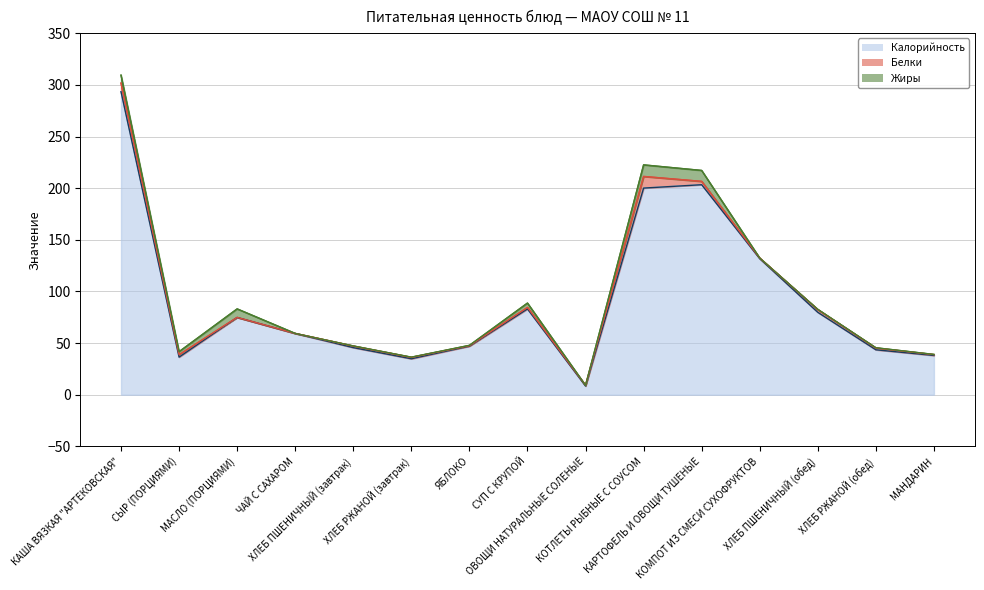

How many lines are shown in the chart?

3